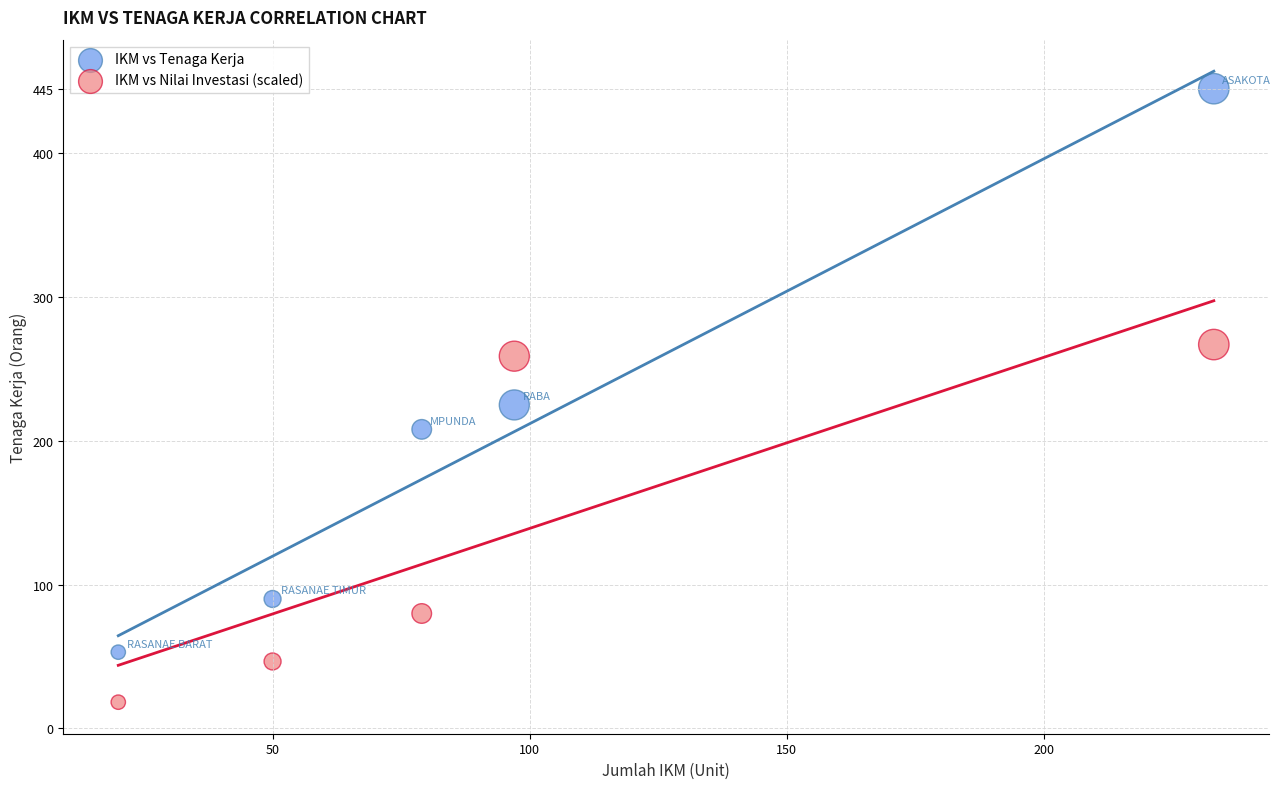

In the IKM vs Nilai Investasi (scaled) series, what Y value is closest to 142?

79.9